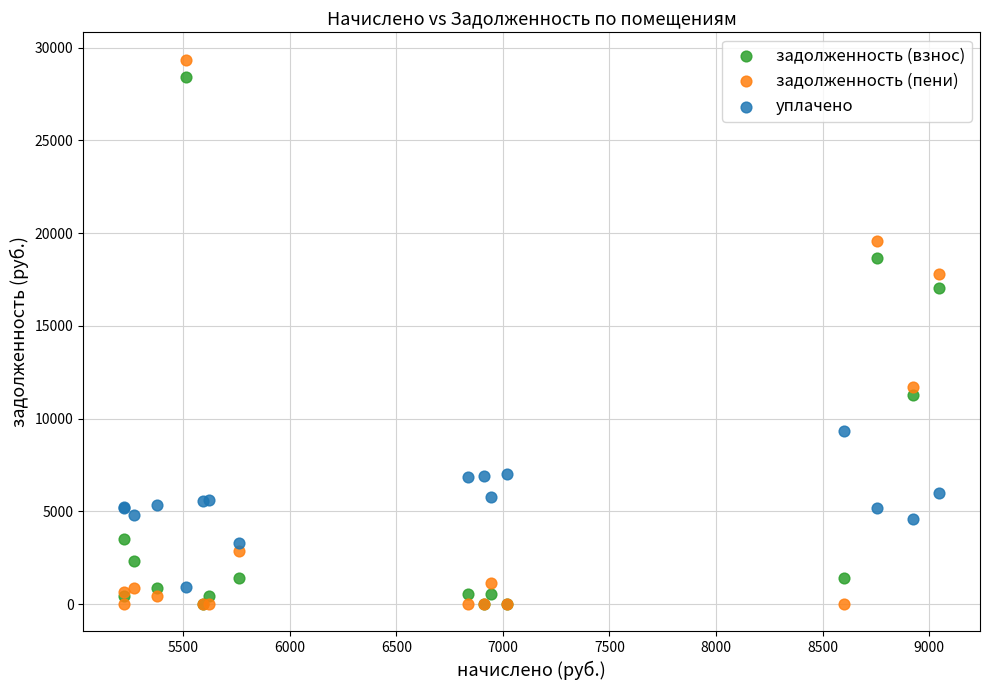

Which series reaches the maximum Y coordinate?

задолженность (пени)